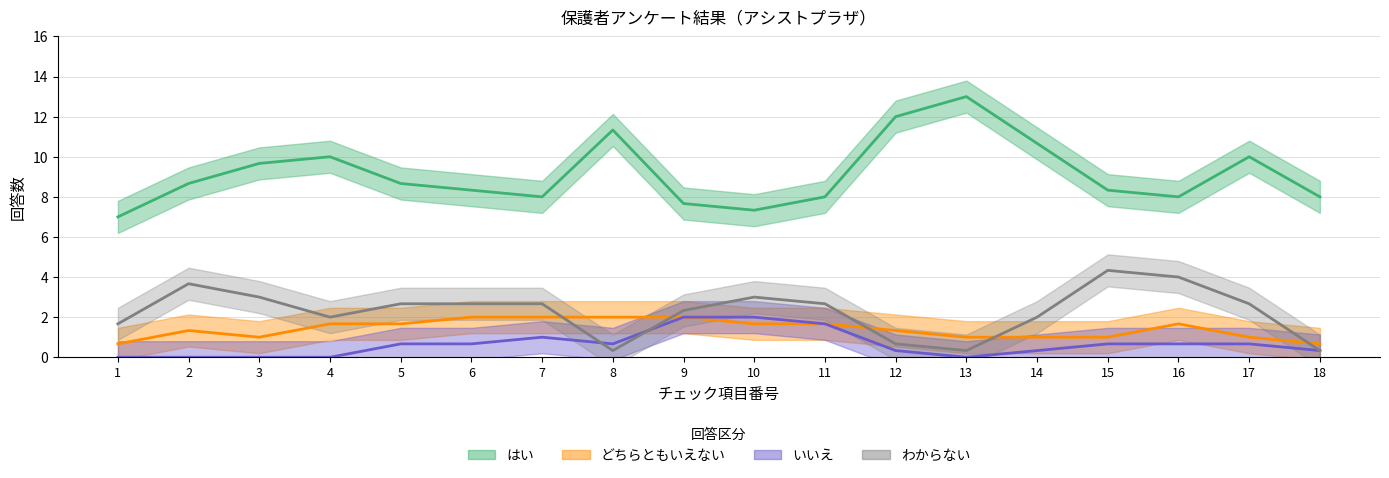

What is the total value across all series at 4?

13.7